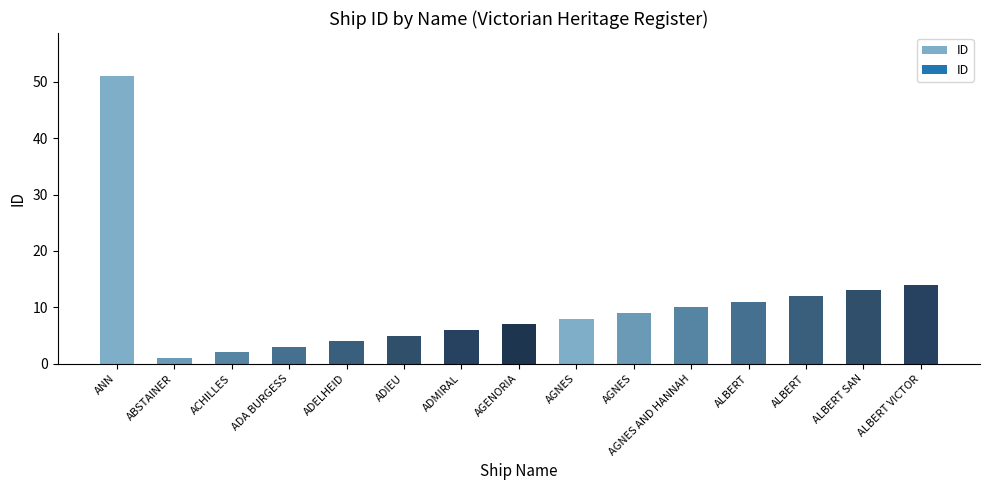

Which category has the lowest value across all series?

ABSTAINER